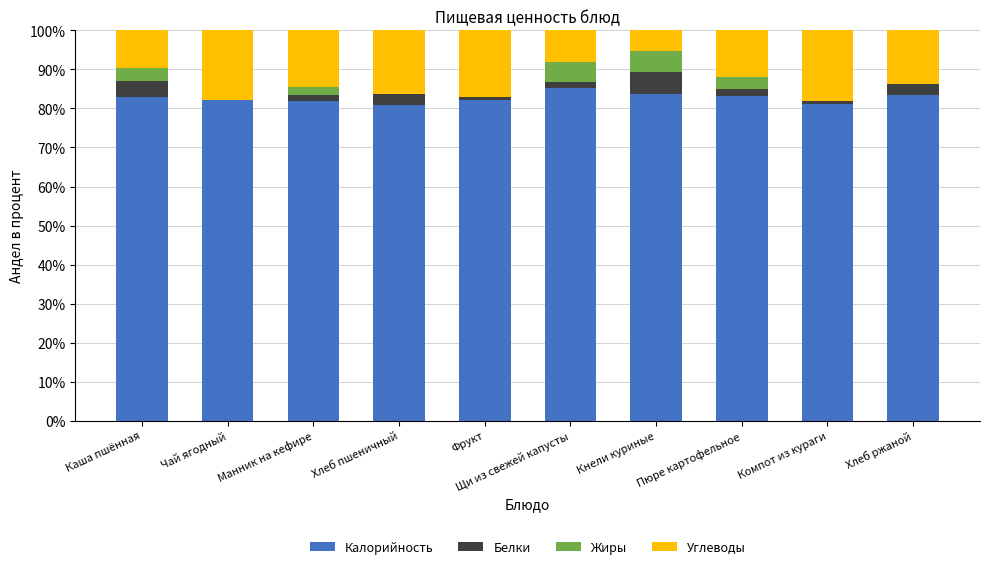

How many categories are shown in the chart?

10